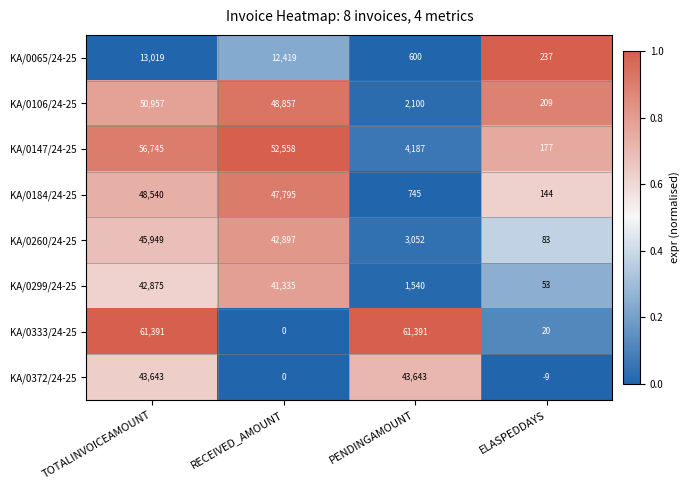

What is the total value across all series at ELASPEDDAYS?

914